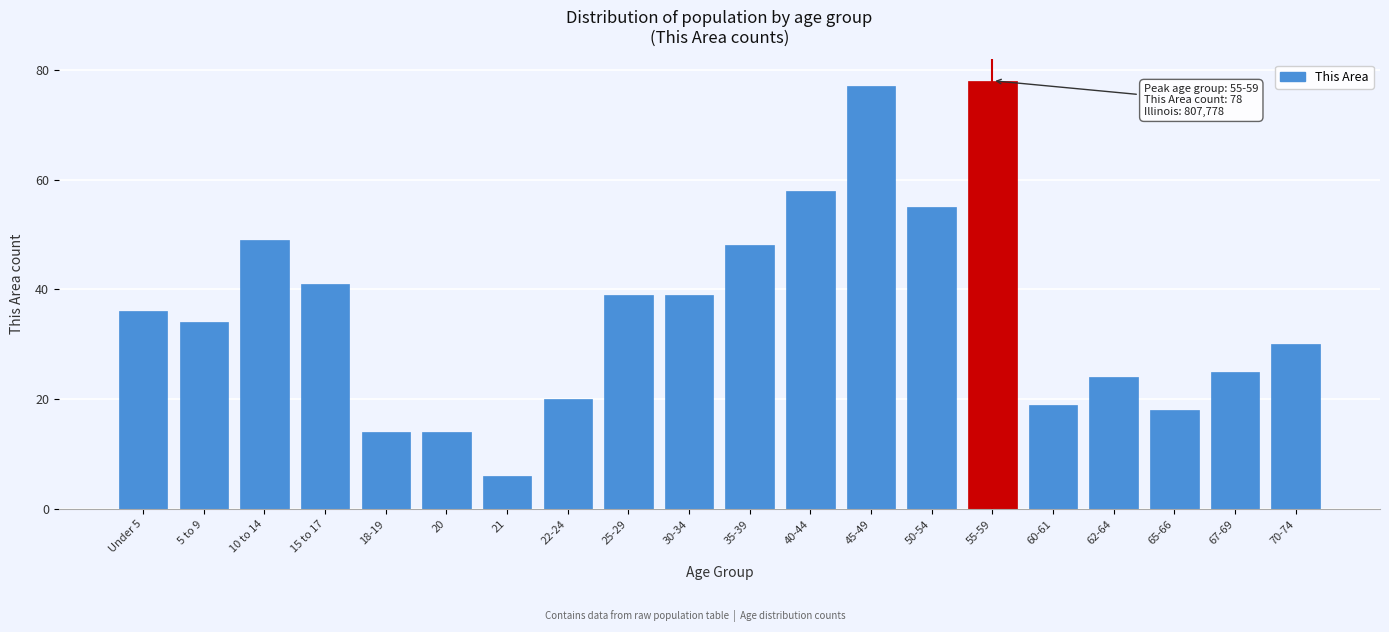

Reading left to right, extract all data points from this chart.

36	34	49	41	14	14	6	20	39	39	48	58	77	55	78	19	24	18	25	30